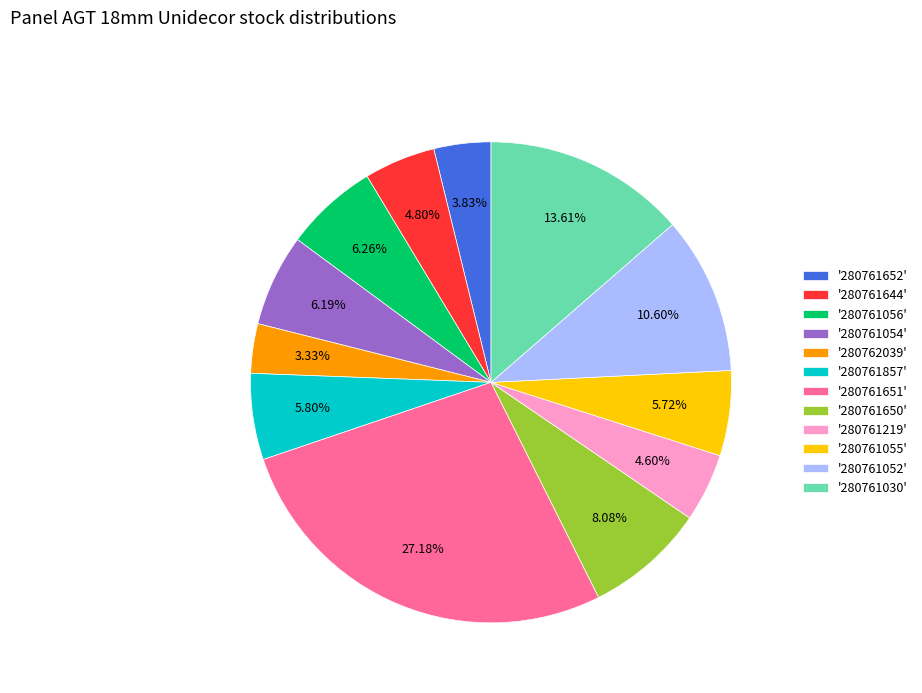

What is the largest slice in the pie chart?

'280761651'